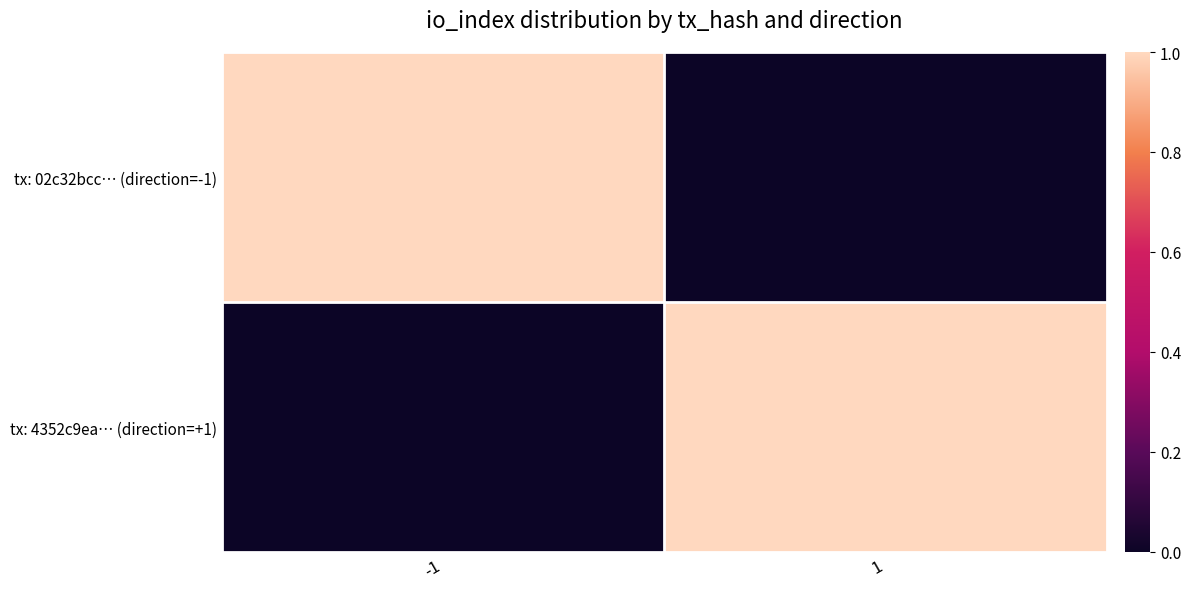

Count the number of categories in the chart.

2